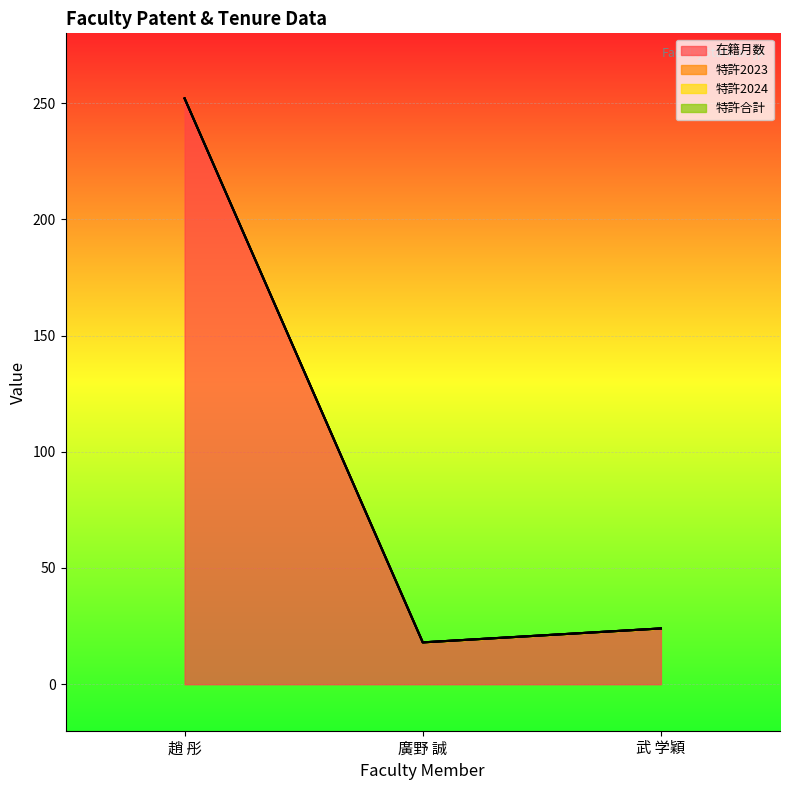

How many values in the 在籍月数 series exceed 24?

1